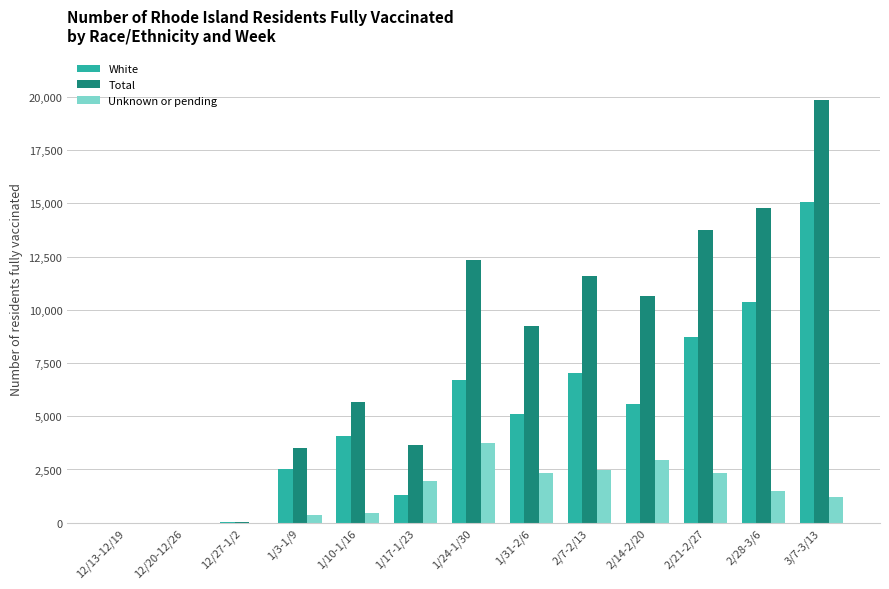

What is the greatest value displayed?

19866